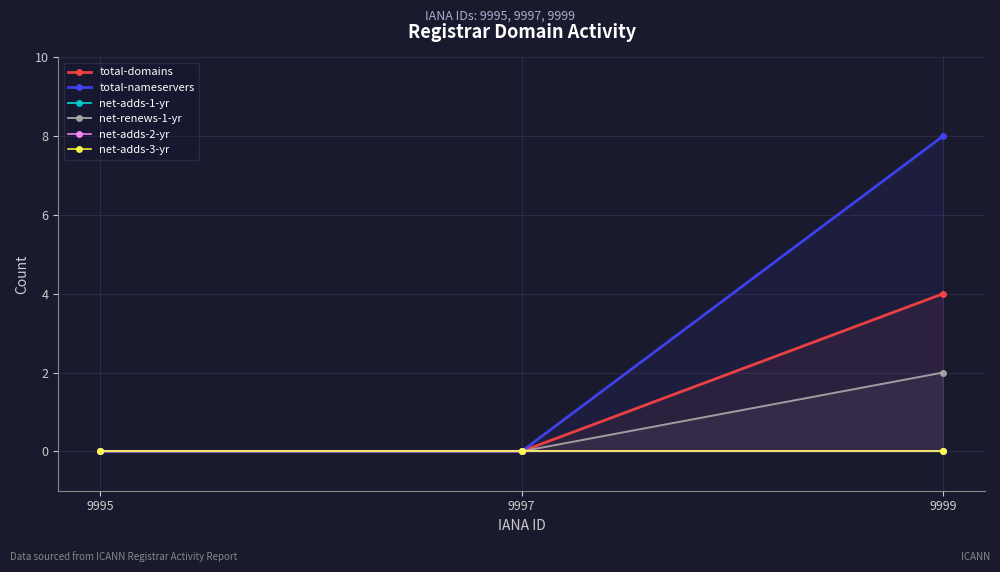

At how many categories does at least one series exceed 4?

1